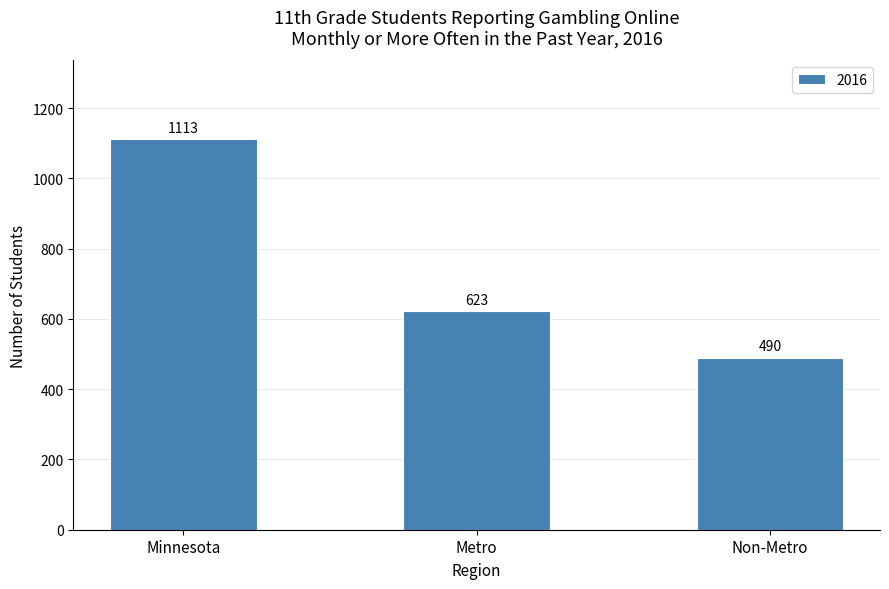

What is the minimum value shown in the chart?

490